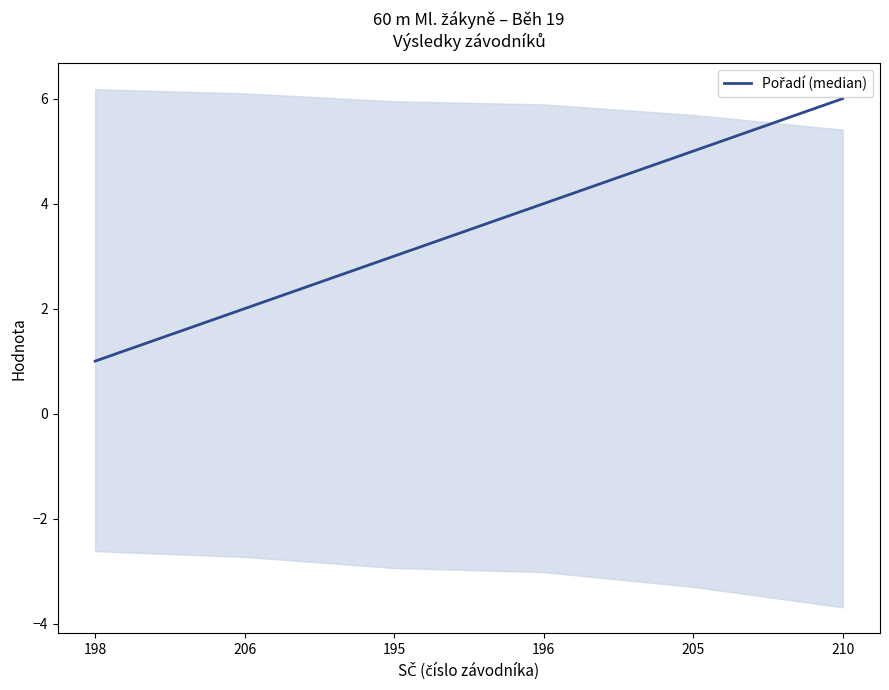

What is the label of the 1st point from the right?

210